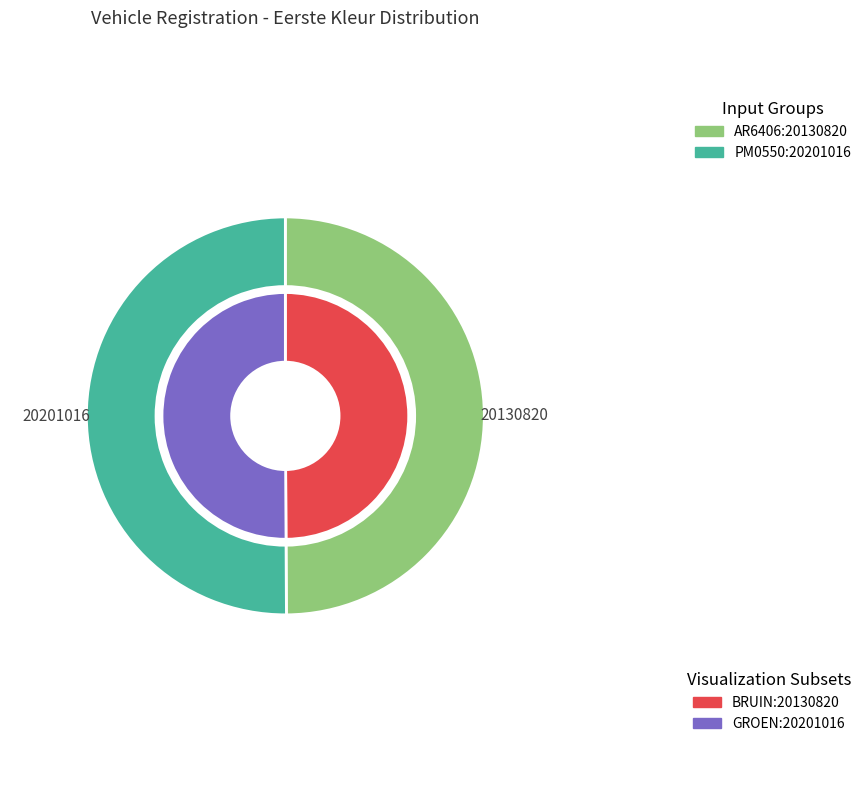

To the nearest percent, what portion does AR6406 represent?

50%